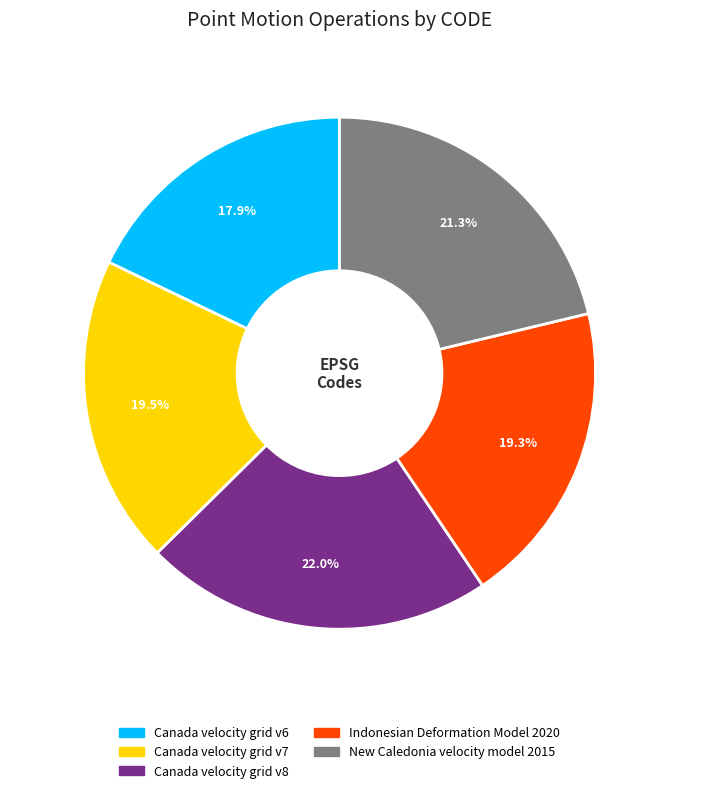

To the nearest percent, what is the difference between the largest and smallest slice percentages?

4%